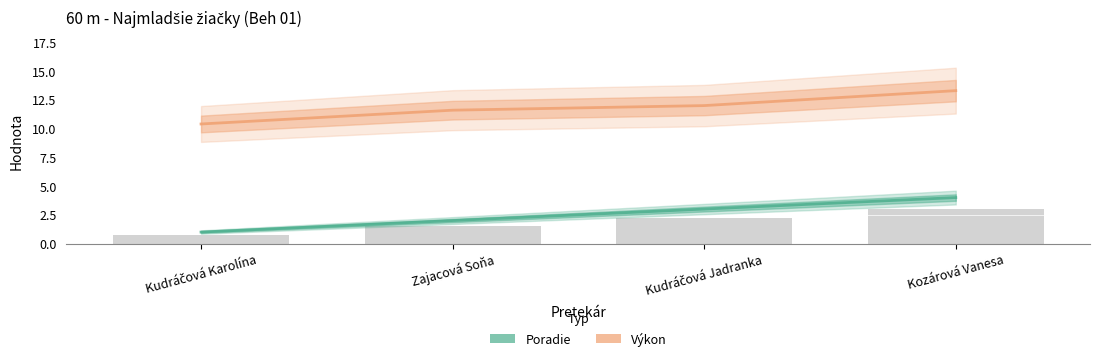

What is the spread (max minus min) of values at Kudráčová Karolína?

9.4